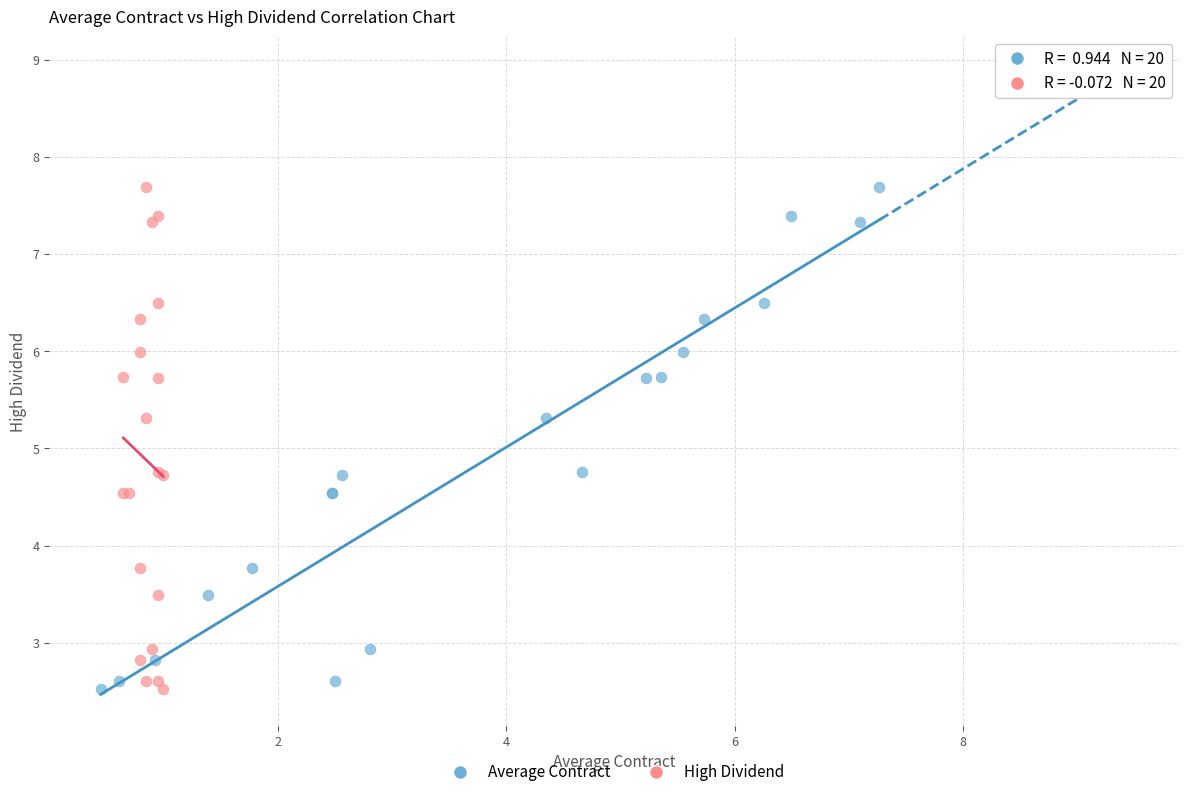

What are all the series names shown in the legend?

Average Contract, High Dividend